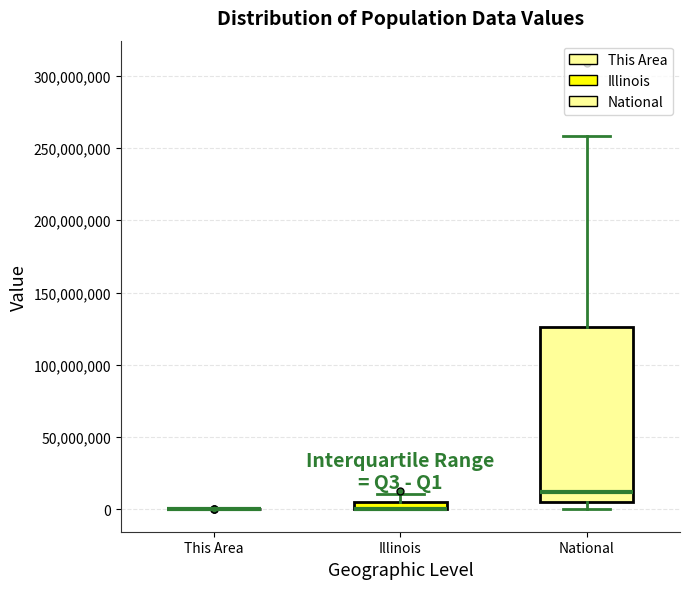

Where is the lower edge of the box for National on the y-axis? The values are not printed on the chart, so give them approximately, as read against the axis.

5000000